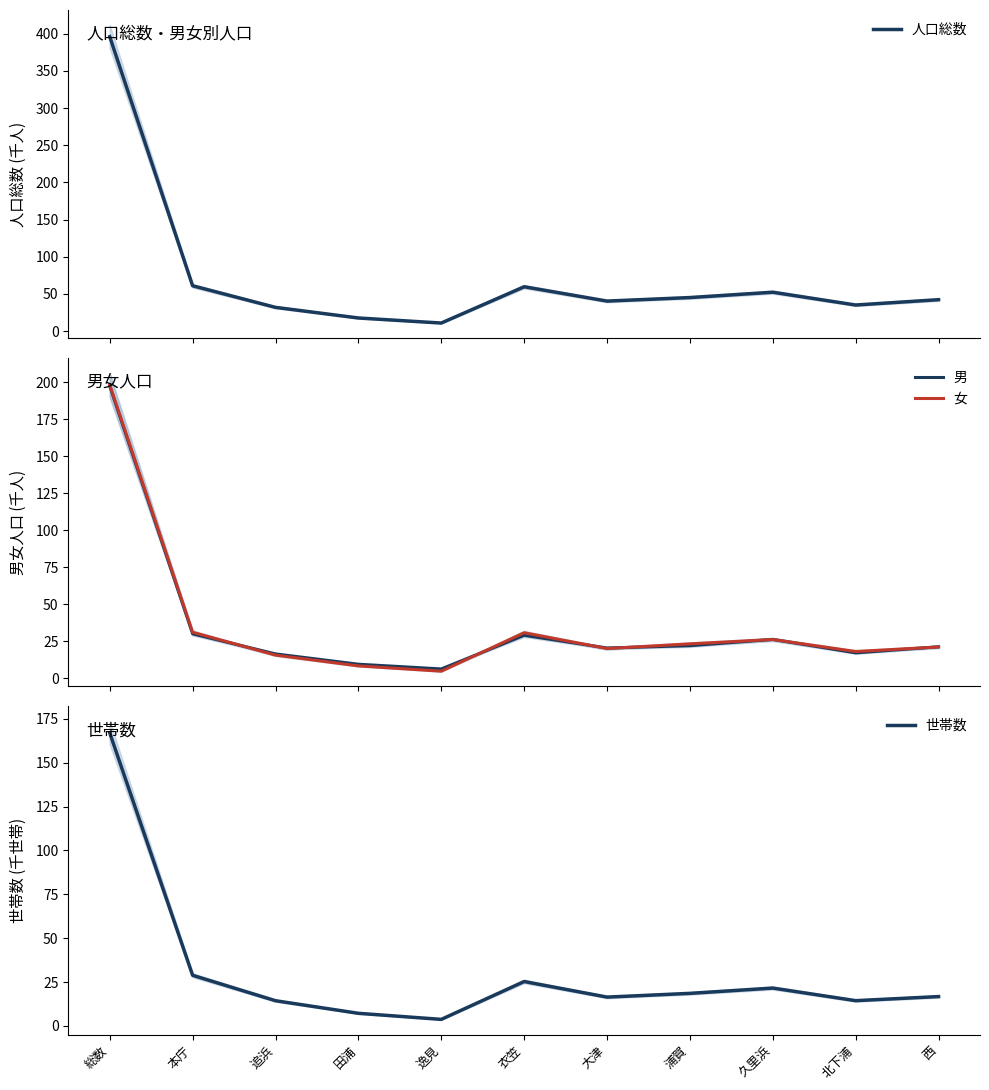

What is the total value across all series at 田浦?

42.4